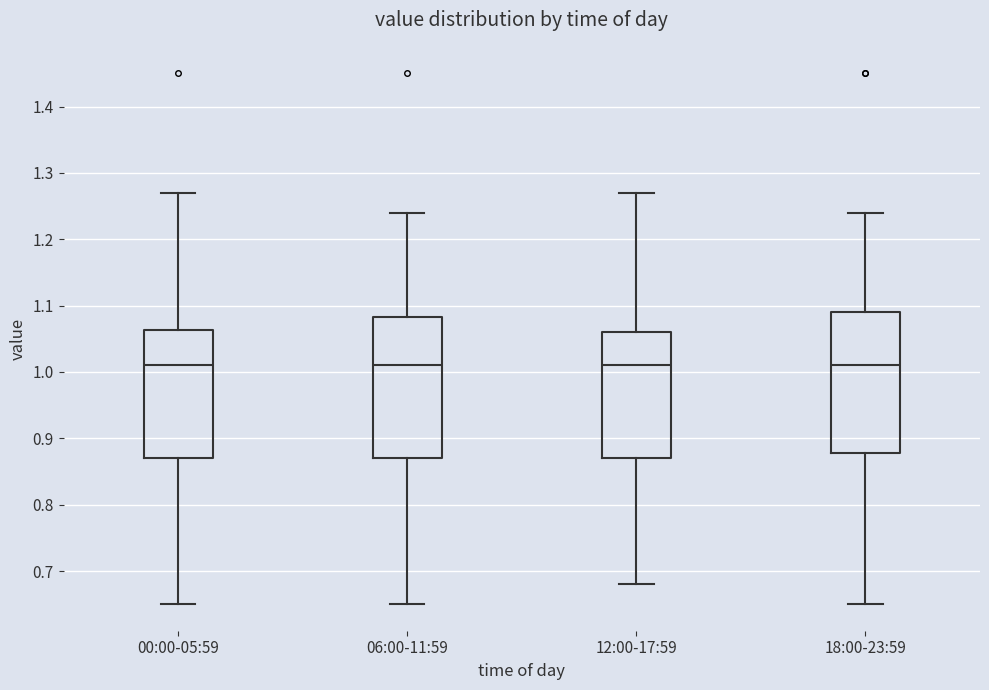

Reading left to right, read every box against the y-axis: the position of its median line, the range the box covers, and the ends of its whiskers. The values are not printed on the chart, so give them approximately, as read against the axis.

00:00-05:59: median 1.01, box 0.87 to 1.06, whiskers 0.65 to 1.27
06:00-11:59: median 1.01, box 0.87 to 1.08, whiskers 0.65 to 1.24
12:00-17:59: median 1.01, box 0.87 to 1.06, whiskers 0.68 to 1.27
18:00-23:59: median 1.01, box 0.88 to 1.09, whiskers 0.65 to 1.24